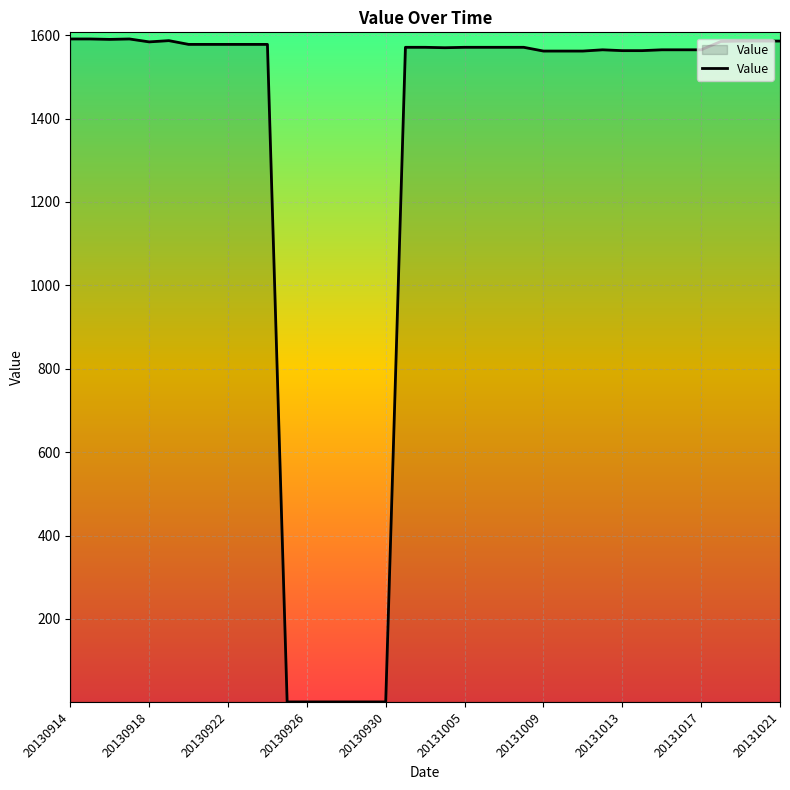

What is the maximum value shown in the chart?

1591